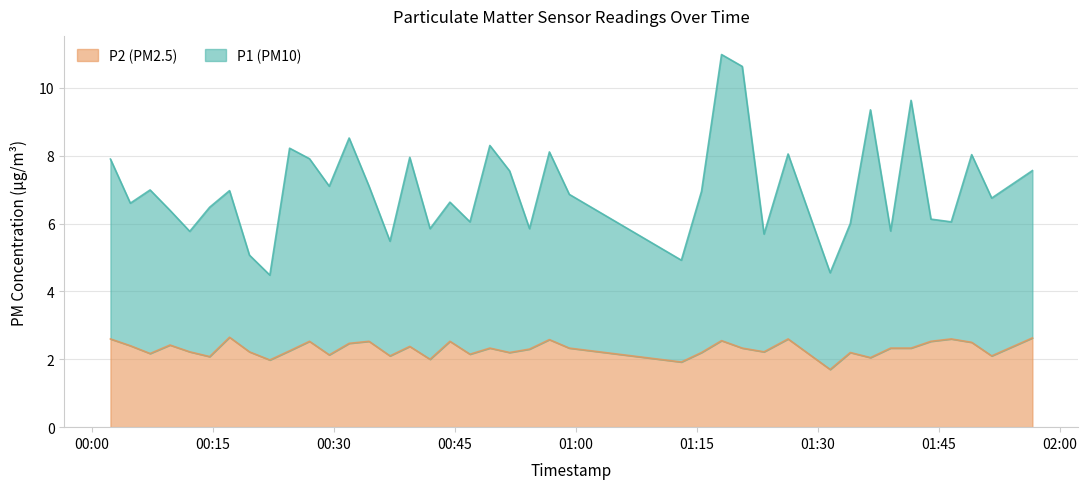

At which category does P2 reach its first local valley?

2023-05-02T00:07:13